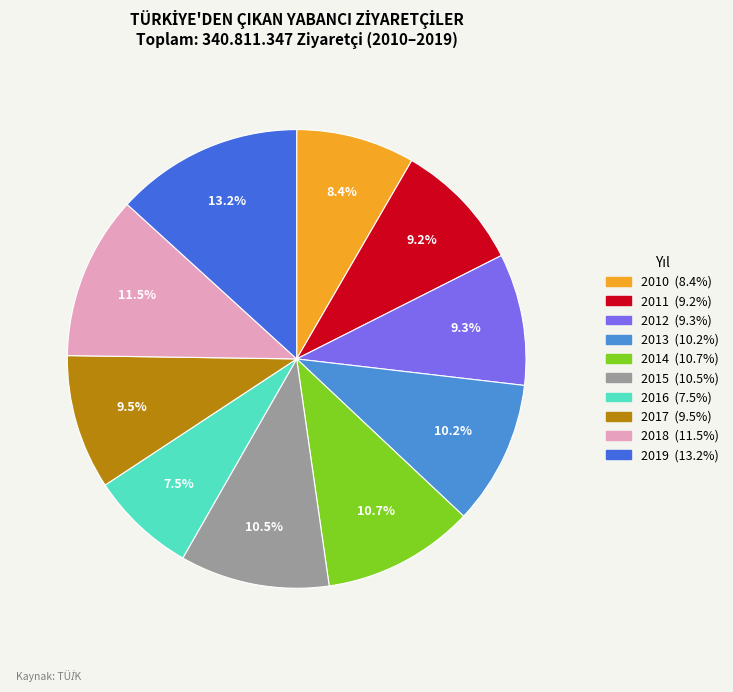

Which category has the biggest portion of the pie?

2019